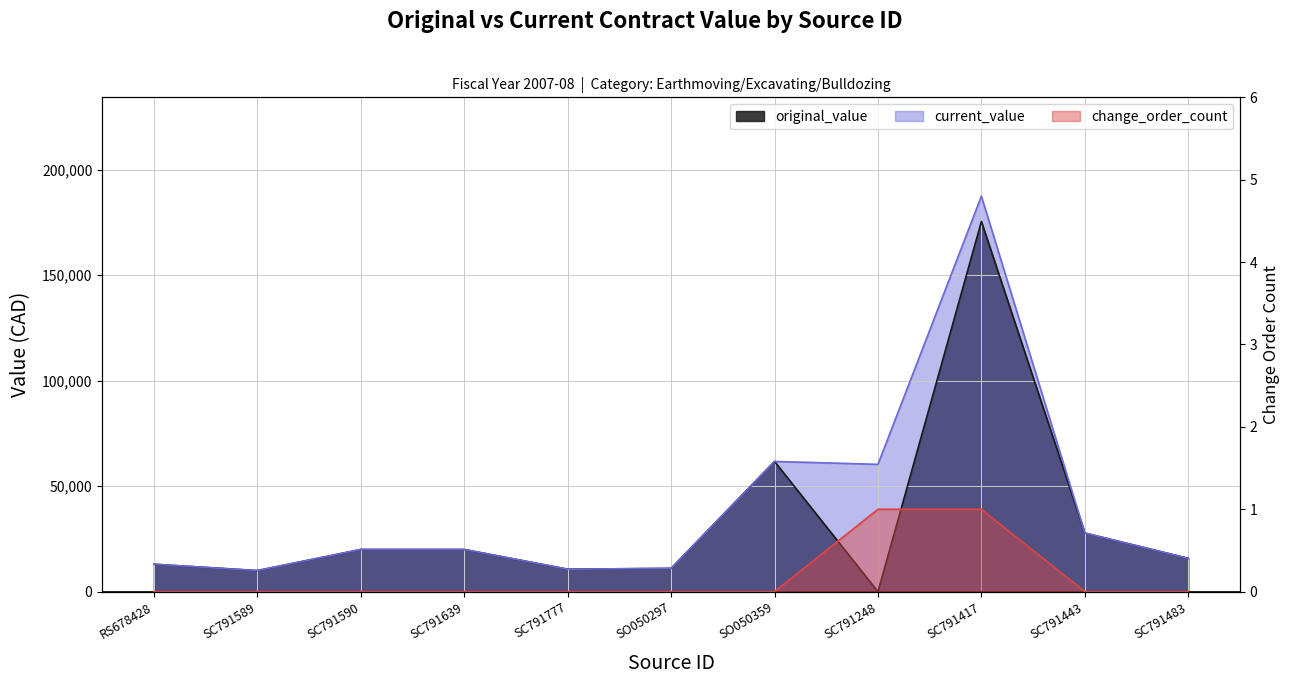

What is the value of the original_value point at the 3rd from the left?

20000.0